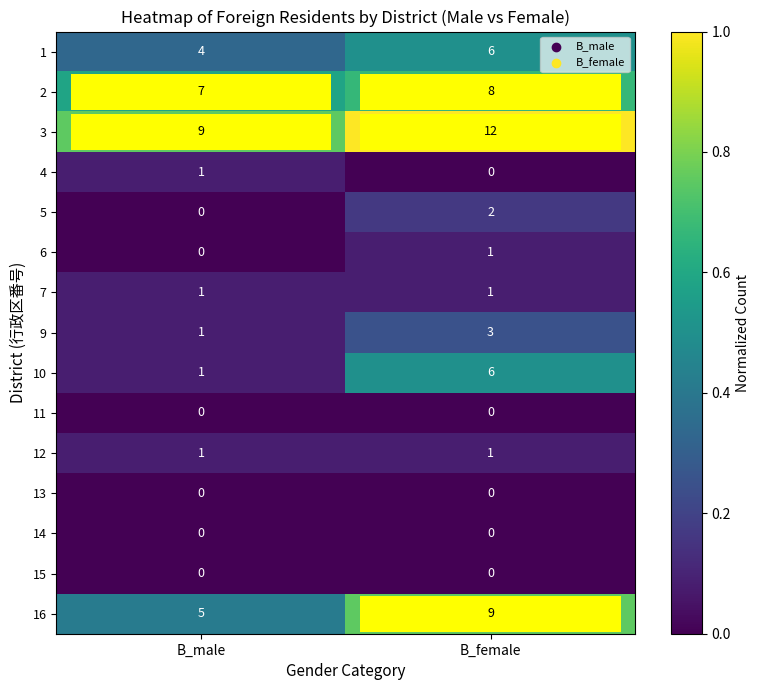

What is the sum of the 9 values at B_female and B_male?

4